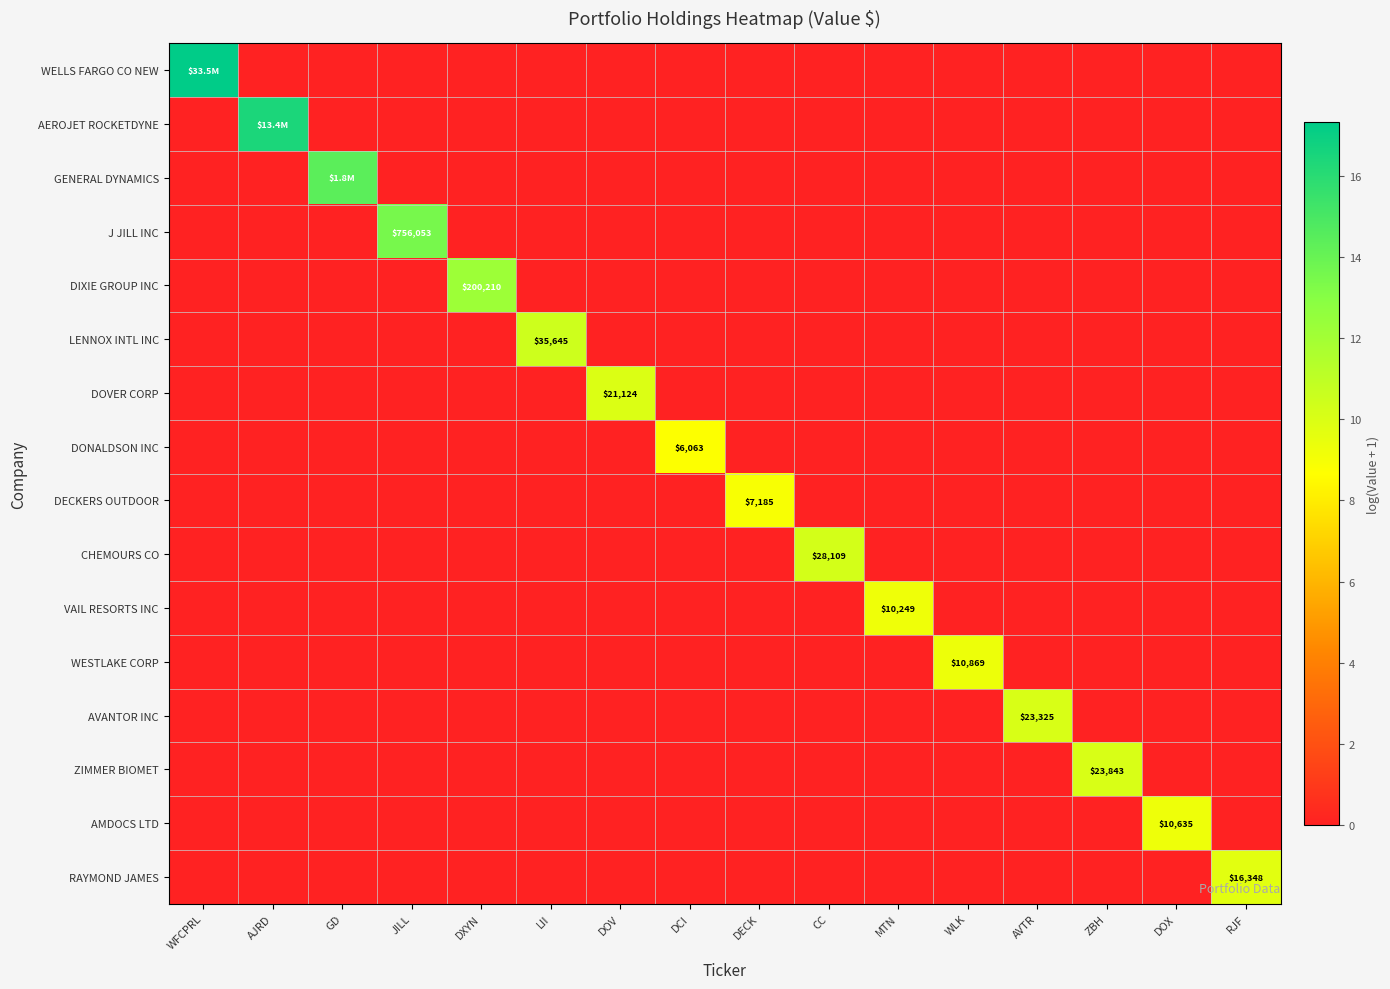

Rank the series by their maximum value, from highest to lowest.

WELLS FARGO CO NEW, AEROJET ROCKETDYNE, GENERAL DYNAMICS, J JILL INC, DIXIE GROUP INC, LENNOX INTL INC, CHEMOURS CO, ZIMMER BIOMET, AVANTOR INC, DOVER CORP, RAYMOND JAMES, WESTLAKE CORP, AMDOCS LTD, VAIL RESORTS INC, DECKERS OUTDOOR, DONALDSON INC